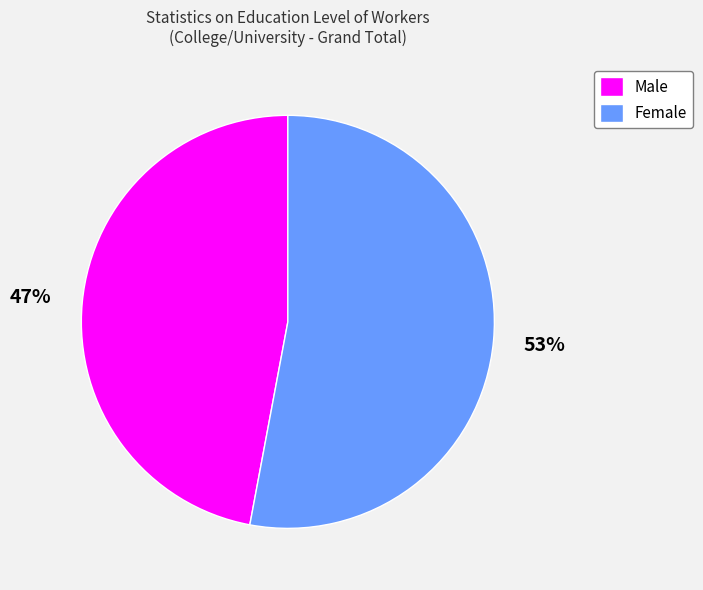

Is Male the majority of the pie?

No